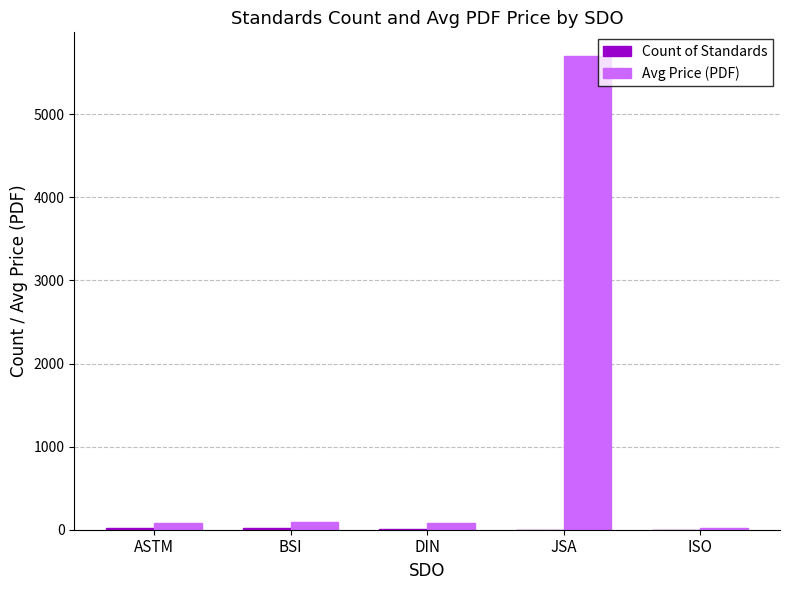

Which category has the highest value across all series?

JSA